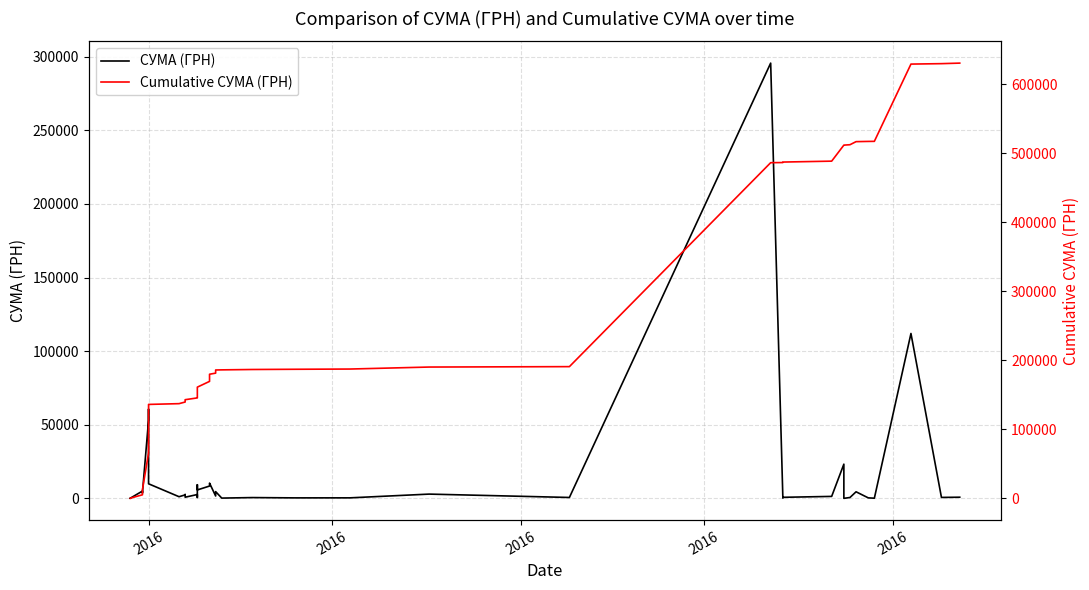

Does the chart display data point markers on the line(s)?

No